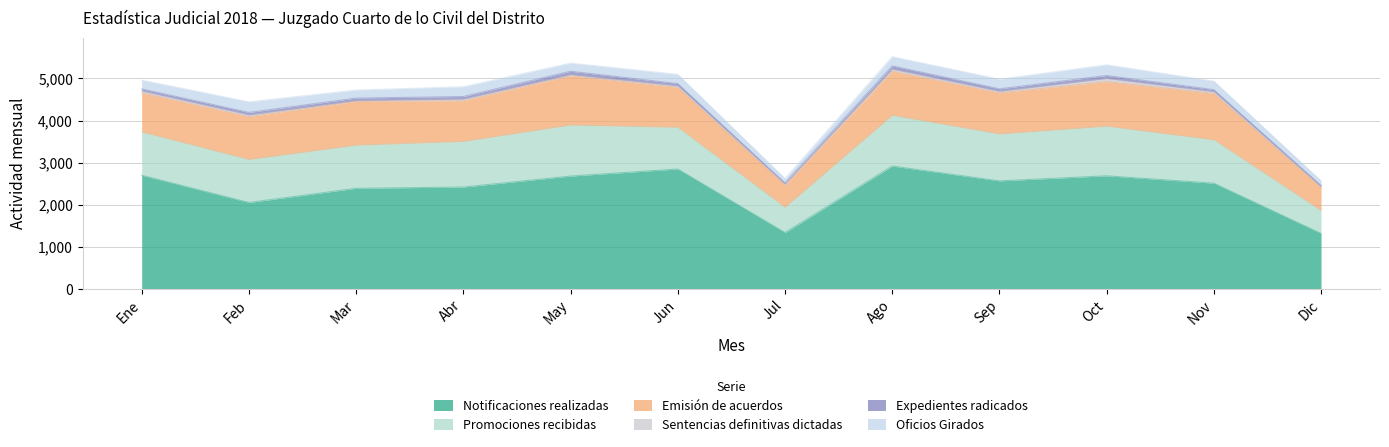

At which category does Notificaciones realizadas reach its first local valley?

Feb